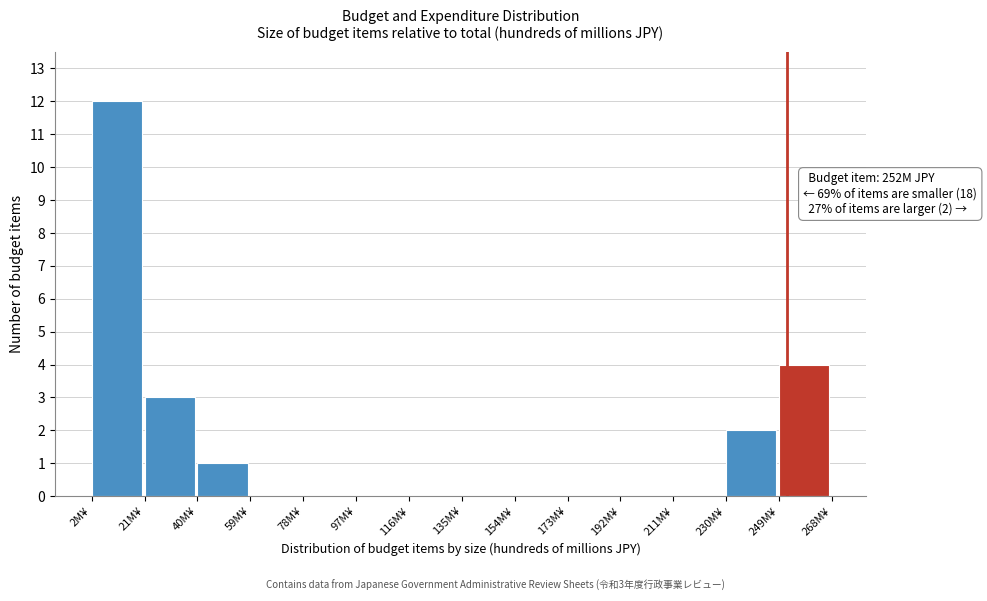

Over which range of the x-axis is the bar tallest?

2 to 21